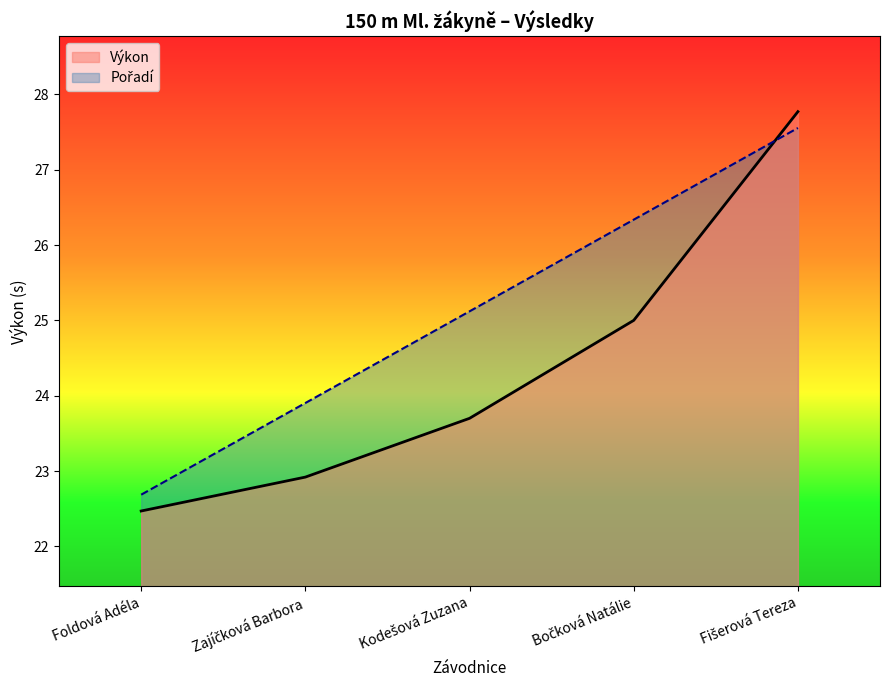

What is the difference between the highest and lowest values at Zajíčková Barbora?

1.0